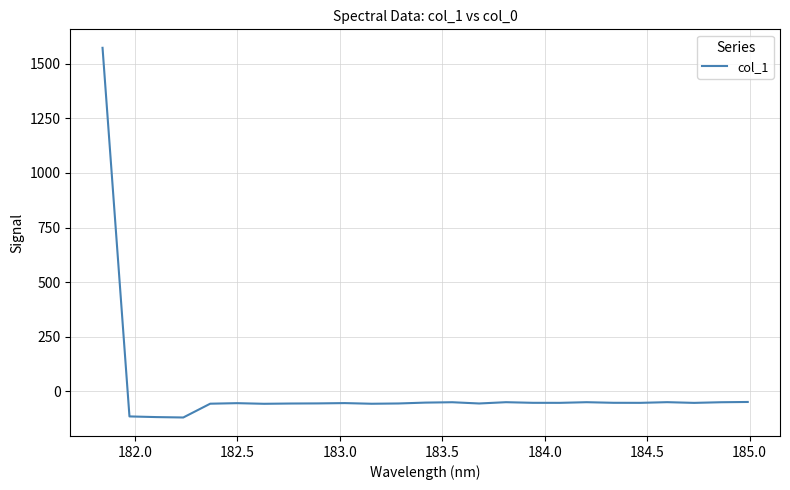

What is the difference between the maximum and minimum values?

1691.9